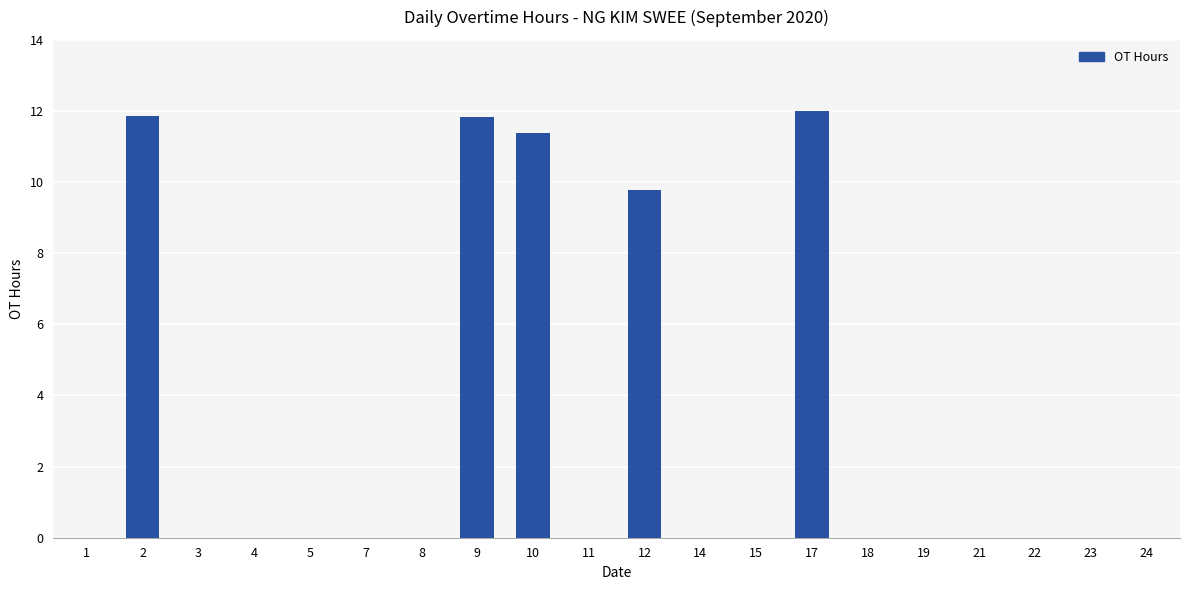

What is the greatest value displayed?

12.0